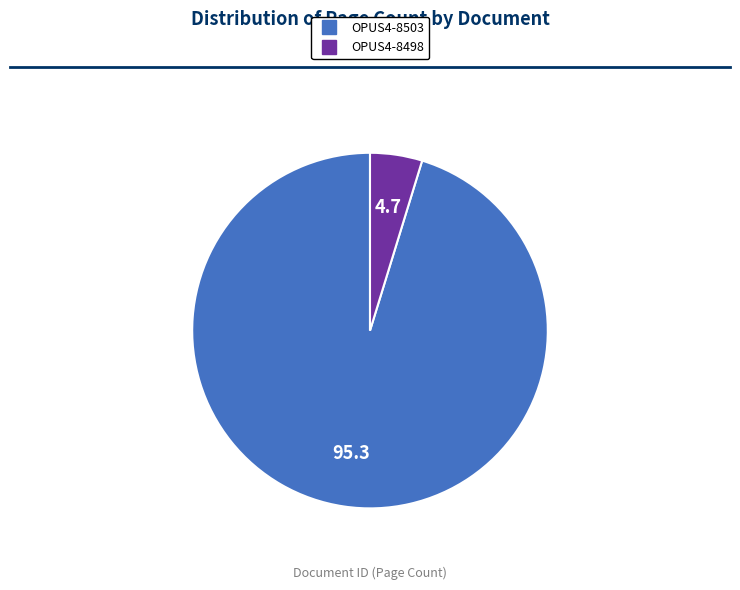

Which slice is the smallest?

OPUS4-8498